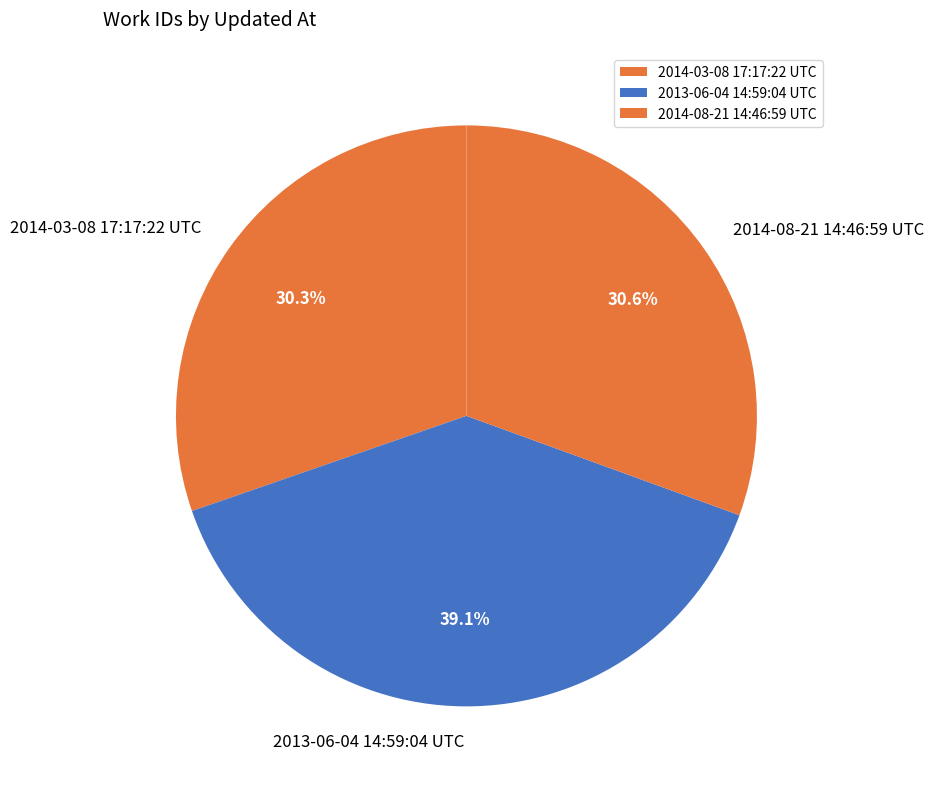

Is it true that 2013-06-04 14:59:04 UTC is 27% of the pie?

False